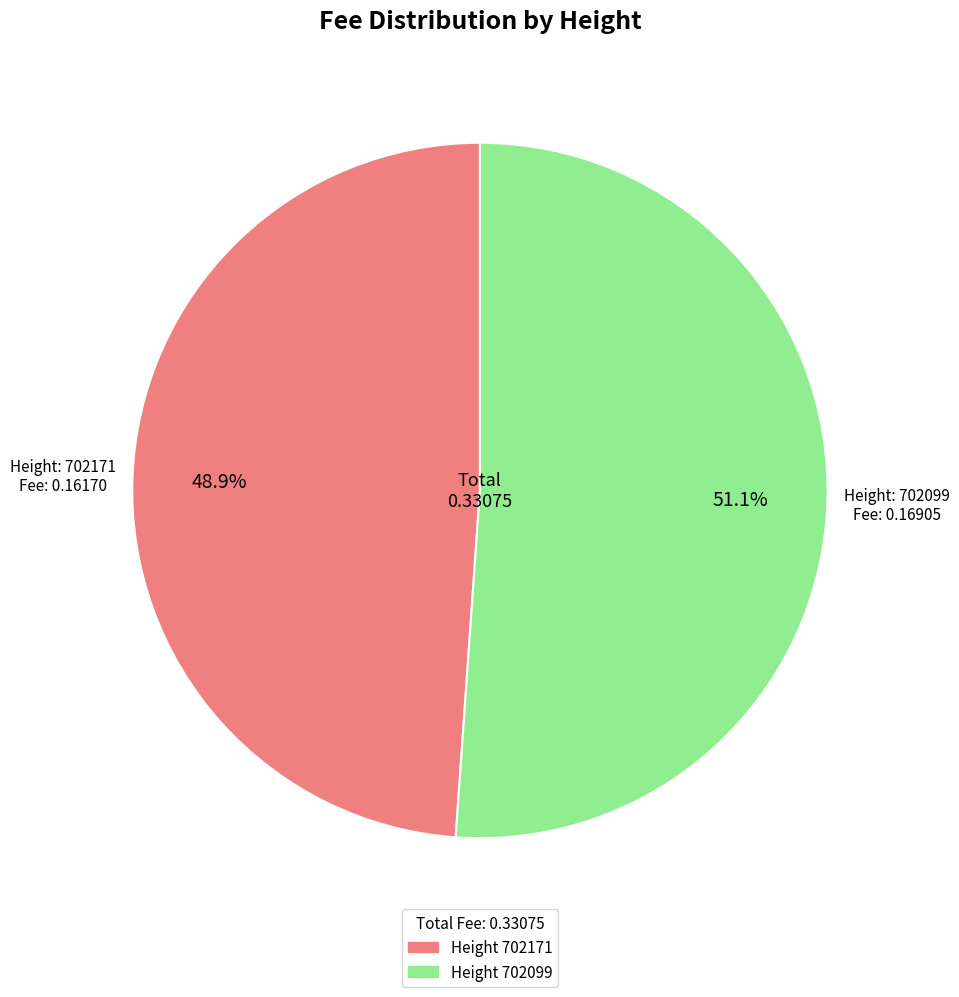

Is there any slice that represents more than half of the pie?

Yes